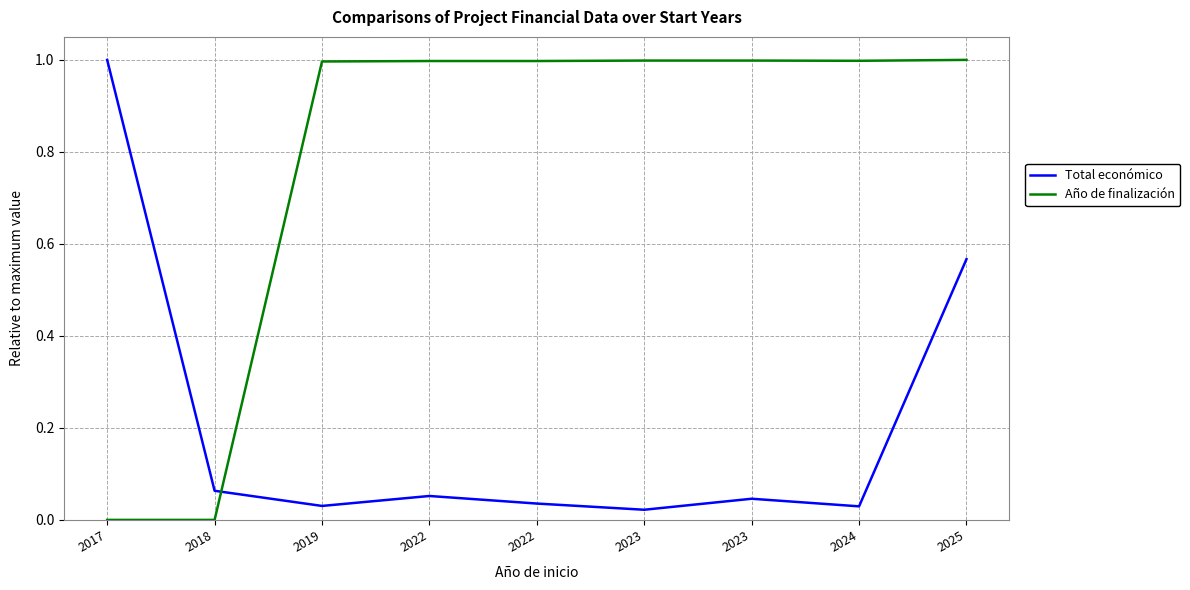

What is the maximum value for Año de finalización?

1.0